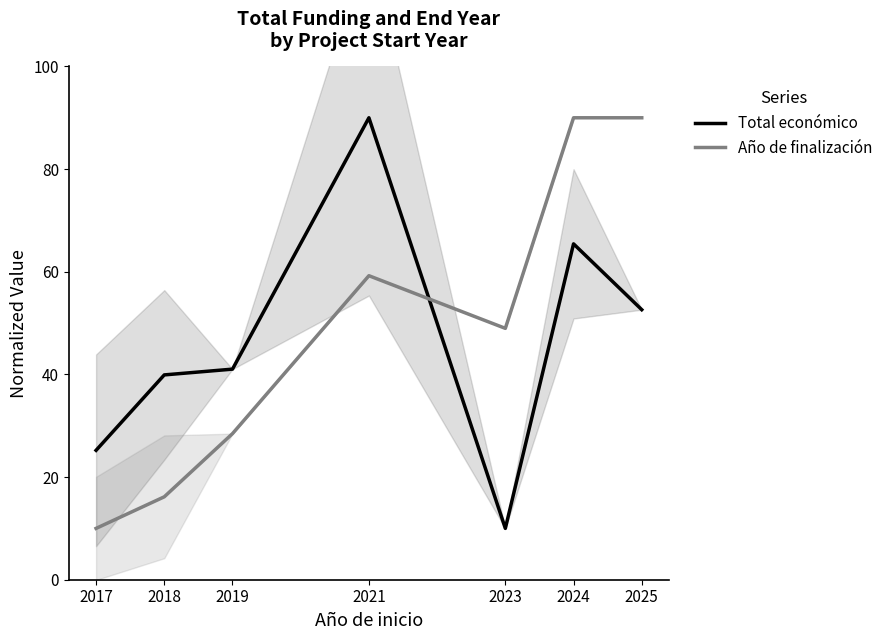

Which series has the largest total across all categories?

Año de finalización